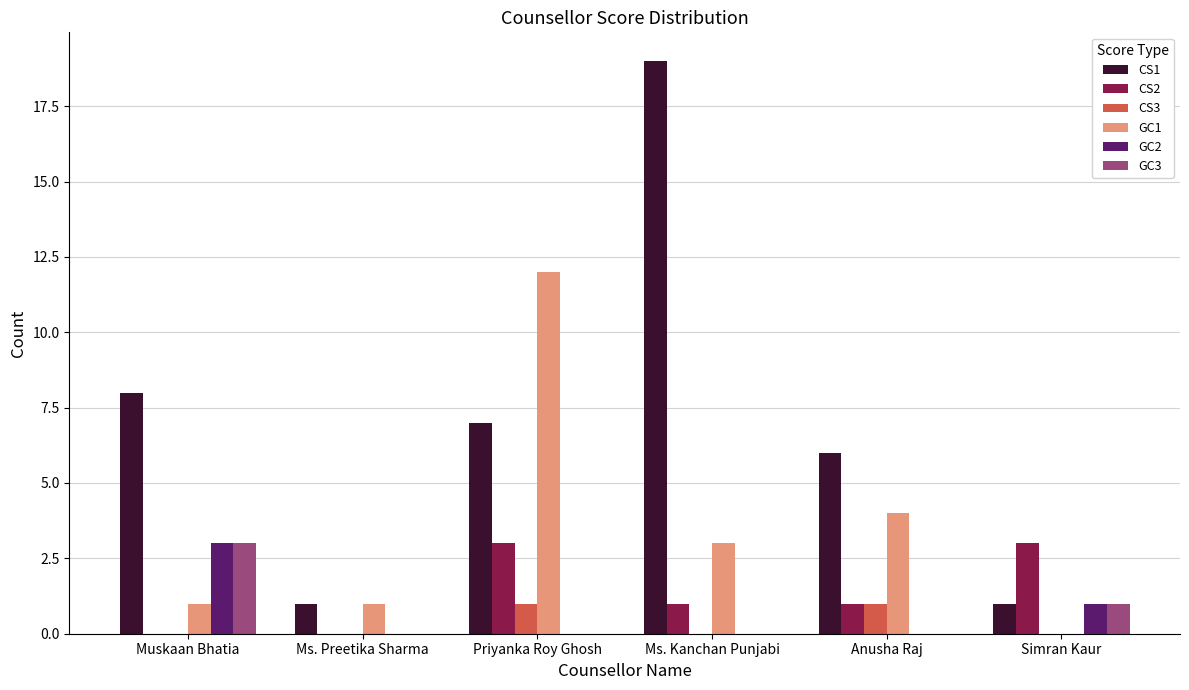

Reading right to left, transcribe all the data shown in this chart.

CS1: 1	6	19	7	1	8
CS2: 3	1	1	3	0	0
CS3: 0	1	0	1	0	0
GC1: 0	4	3	12	1	1
GC2: 1	0	0	0	0	3
GC3: 1	0	0	0	0	3